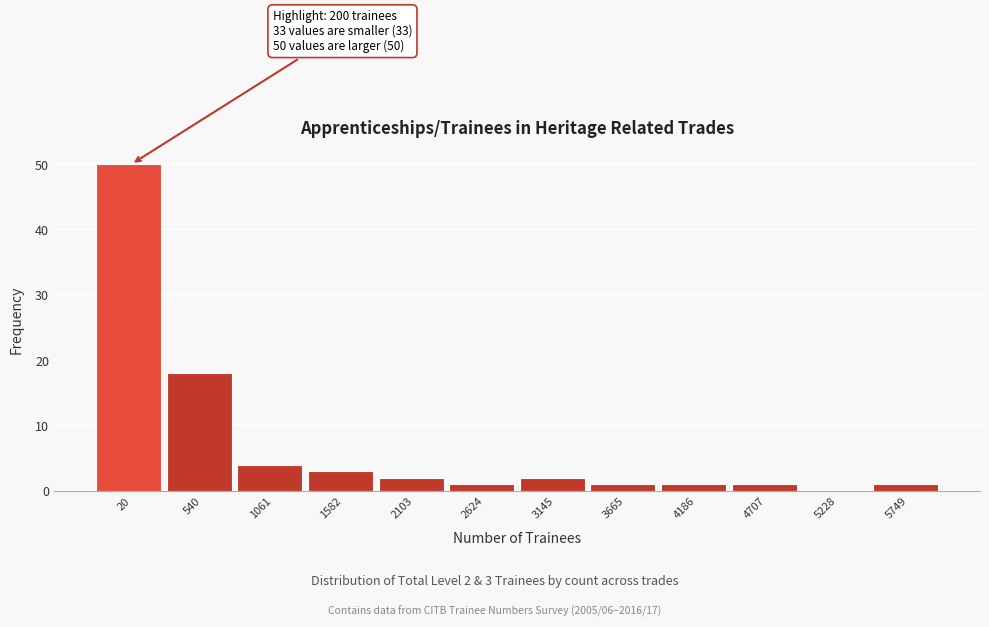

Reading right to left, what are all the values shown in this chart?

5749=1	5228=0	4707=1	4186=1	3665=1	3145=2	2624=1	2103=2	1582=3	1061=4	540=18	20=50